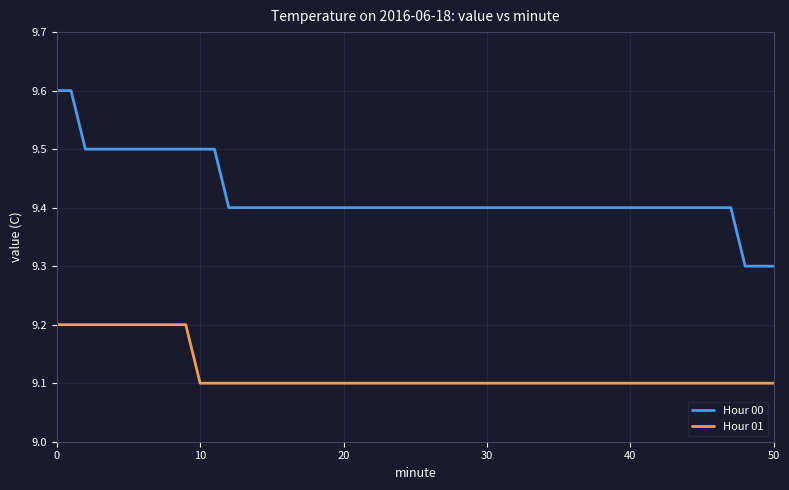

What are all the series names shown in the legend?

Hour 00, Hour 01